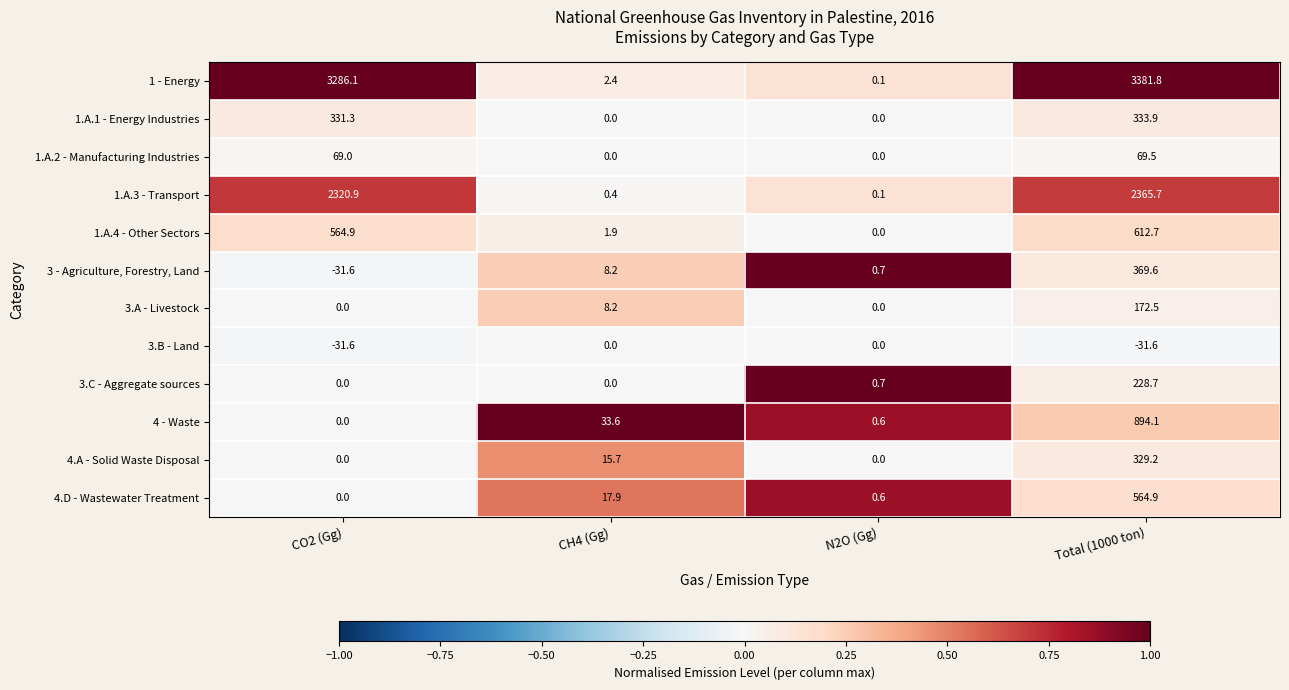

What is the sum of the 3.A - Livestock values at CH4 (Gg) and CO2 (Gg)?

8.2